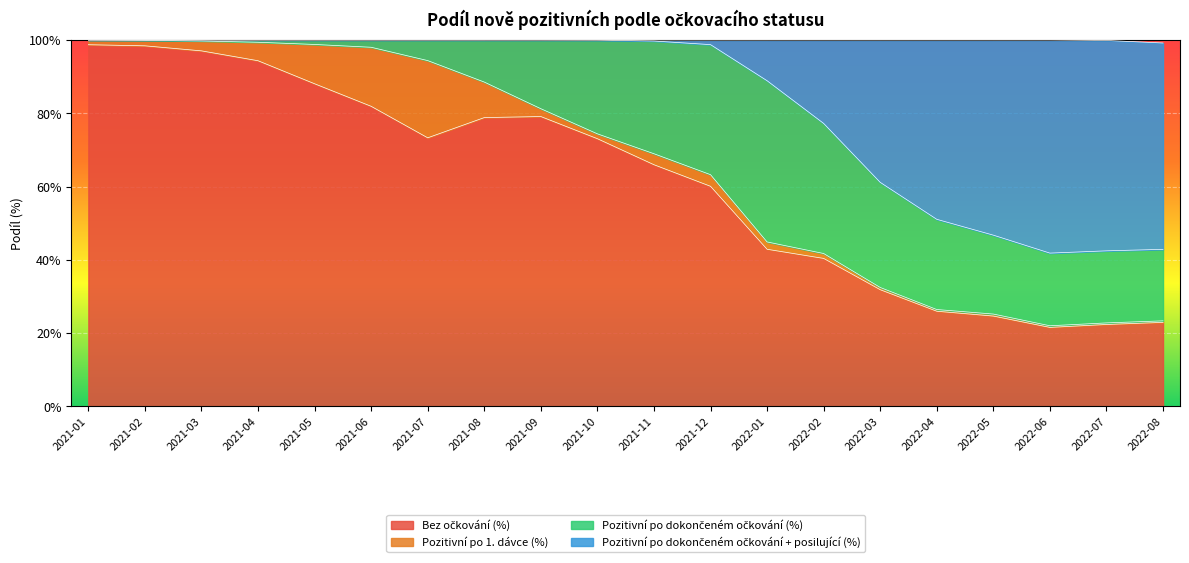

Which series changed the most between 2021-02 and 2022-03?

Bez očkování (%)